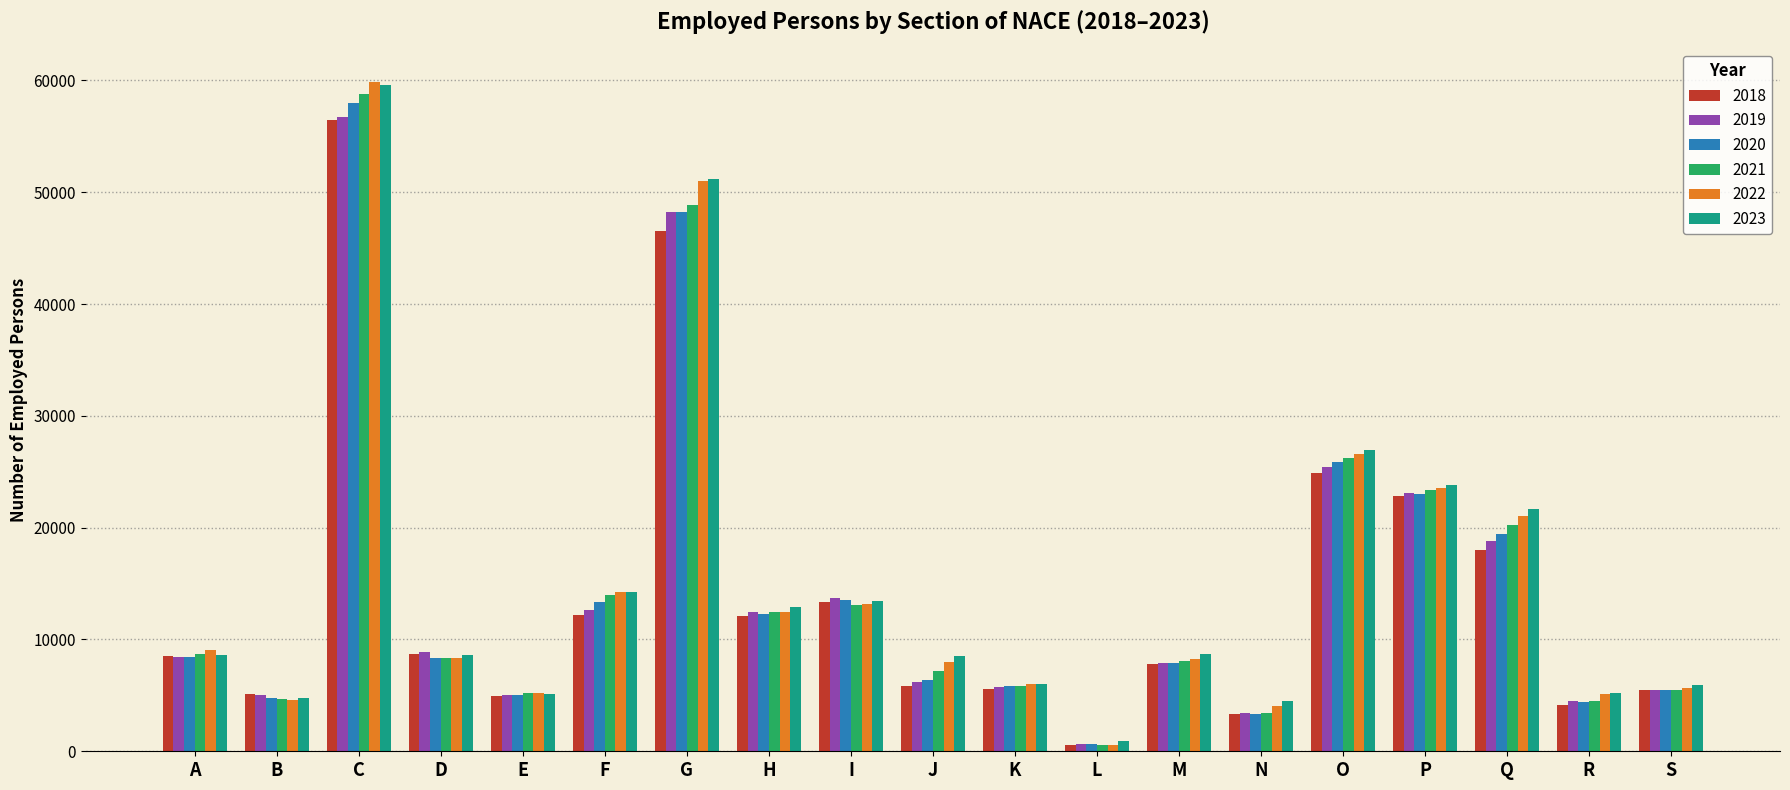

At which category is the sum across all series the highest?

C